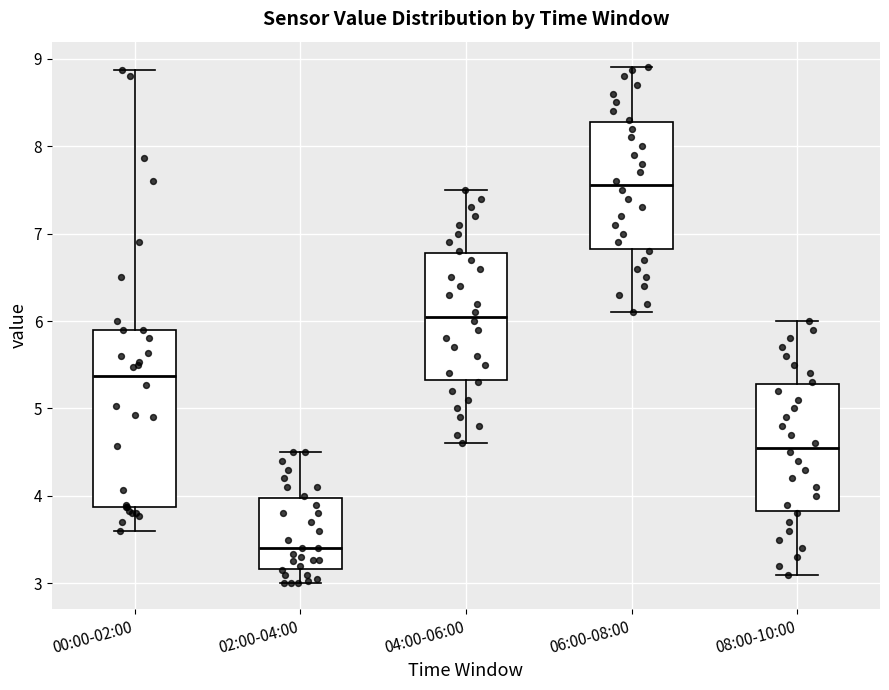

Reading left to right, transcribe this box plot: for each box, give where its median line is, the range the box spans, and where its two whiskers end, as read against the y-axis. The values are not printed on the chart, so give them approximately, as read against the axis.

00:00-02:00: median 5.4, box 3.9 to 5.9, whiskers 3.6 to 8.9
02:00-04:00: median 3.4, box 3.2 to 4.0, whiskers 3.0 to 4.5
04:00-06:00: median 6.1, box 5.3 to 6.8, whiskers 4.6 to 7.5
06:00-08:00: median 7.6, box 6.8 to 8.3, whiskers 6.1 to 8.9
08:00-10:00: median 4.6, box 3.8 to 5.3, whiskers 3.1 to 6.0